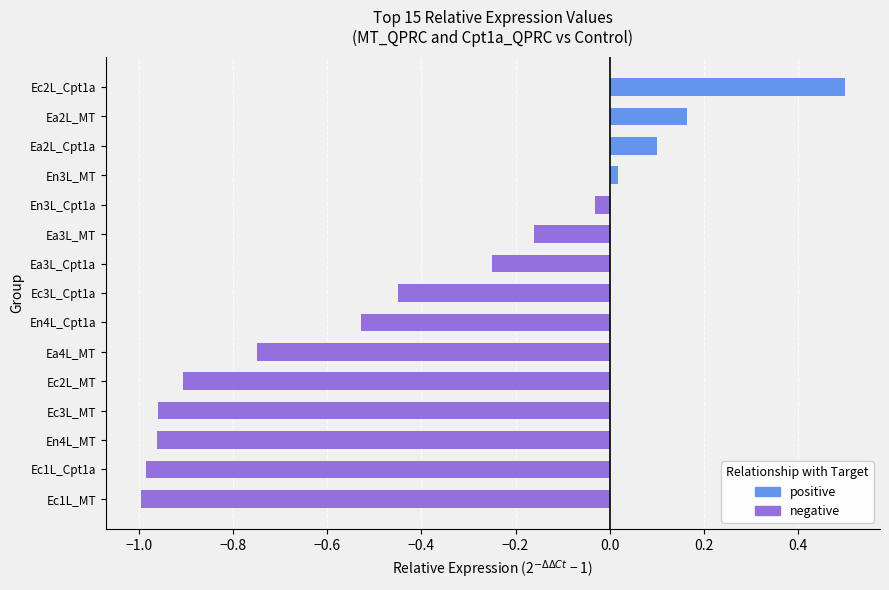

Count the number of categories in the chart.

15